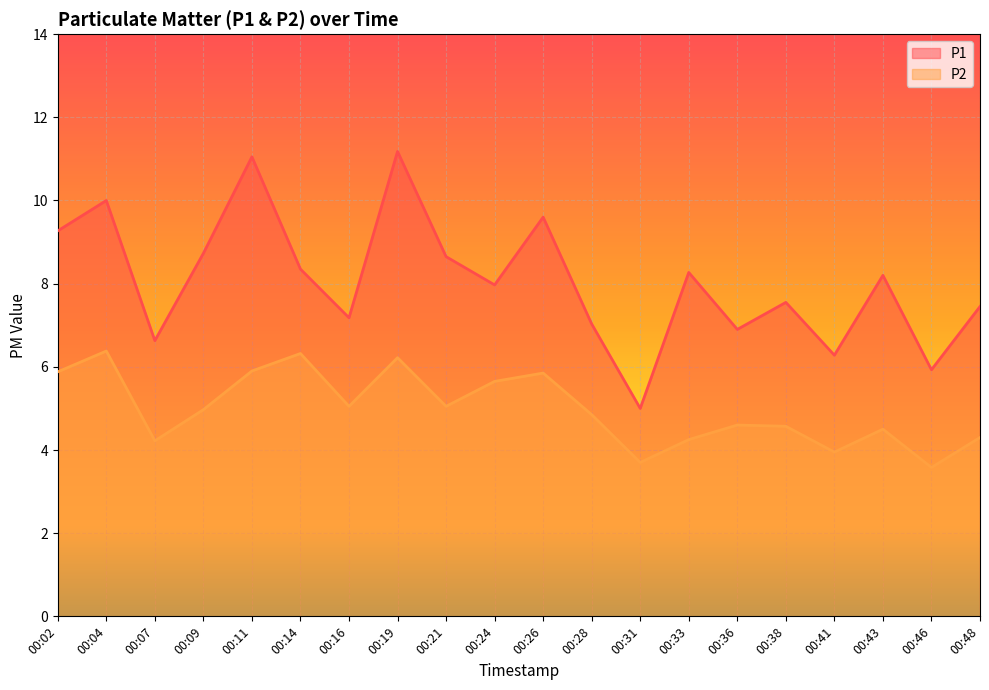

What is the value of the P2 point at the 9th from the left?

5.0